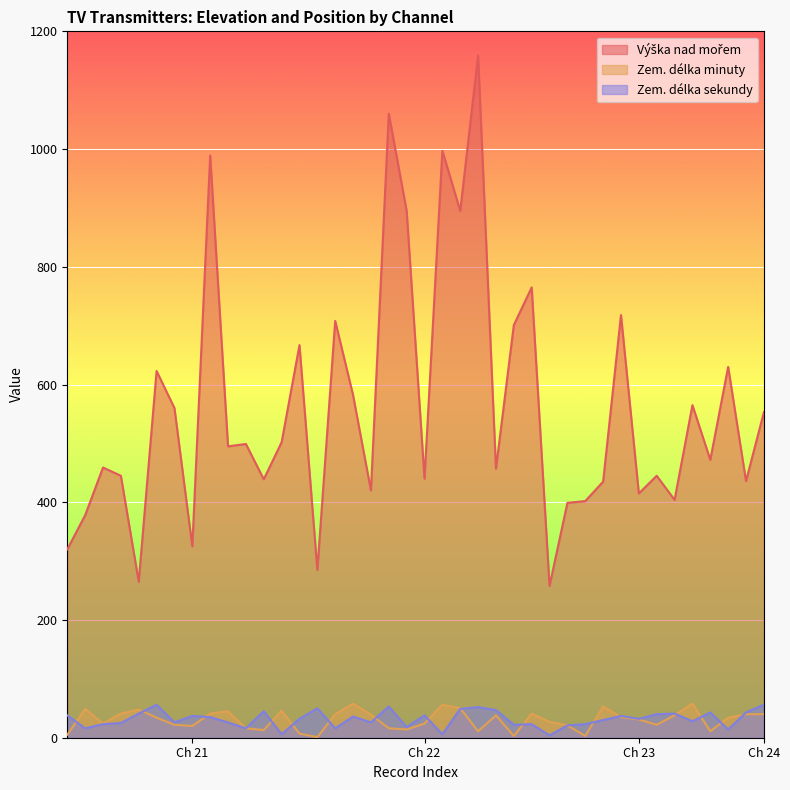

Is it true that Zem. délka sekundy equals 71 at 22?

False